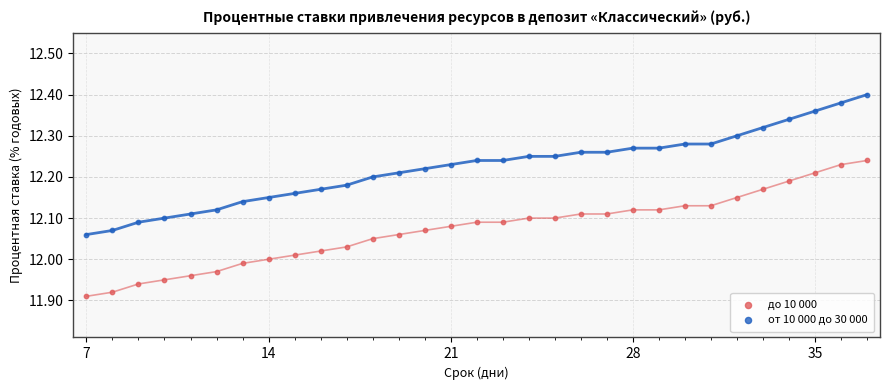

Across all data points, what is the range of X values (max minus min)?

30.0